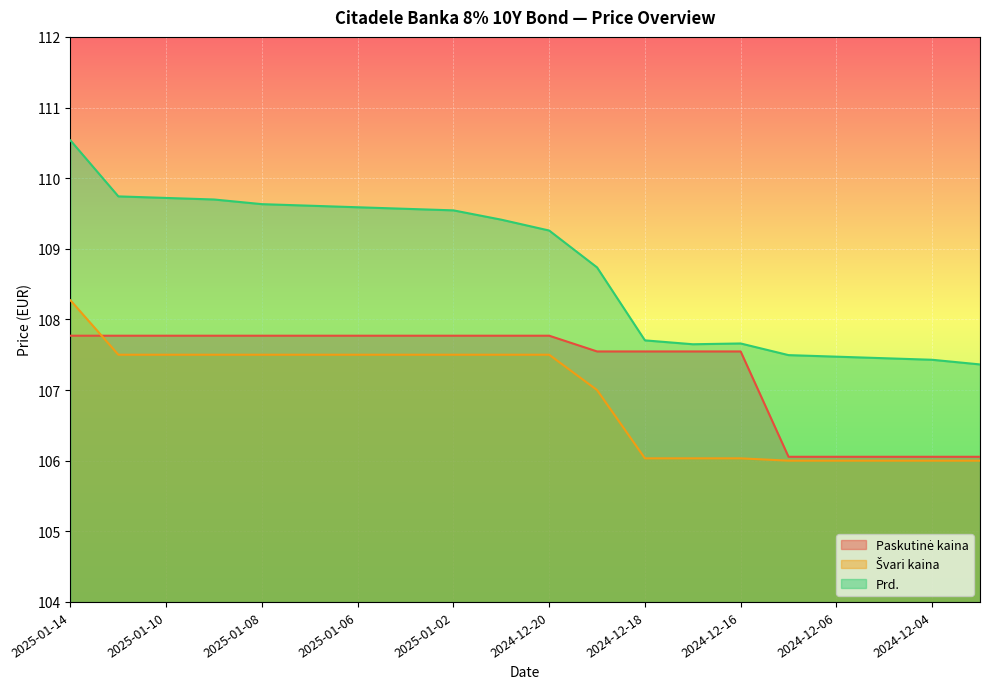

What is the difference between the highest and lowest values at 2024-12-06?

1.5